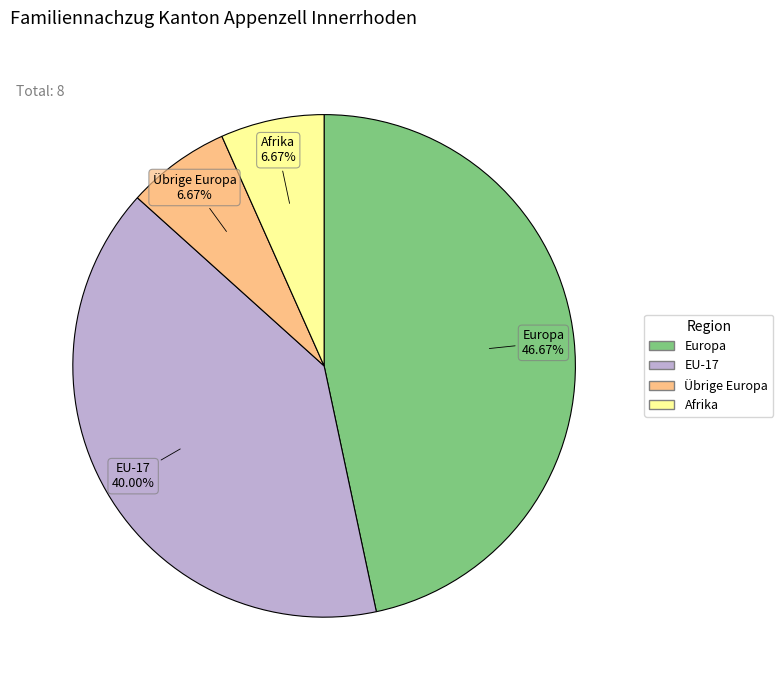

Is there a majority slice in this chart?

No